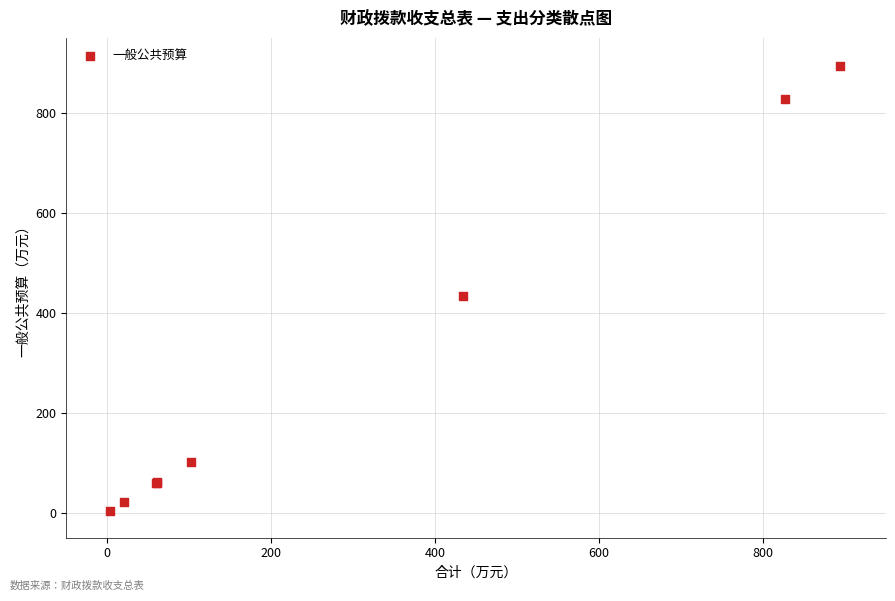

What Y value in the scatter plot is closest to 448?

433.4